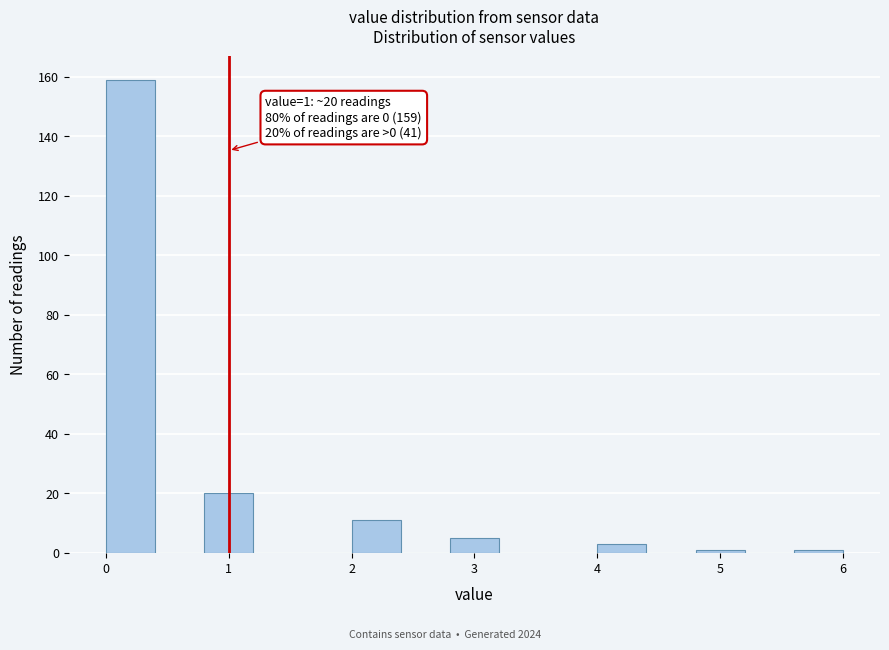

Which range on the x-axis has the tallest bar?

0.0 to 0.4